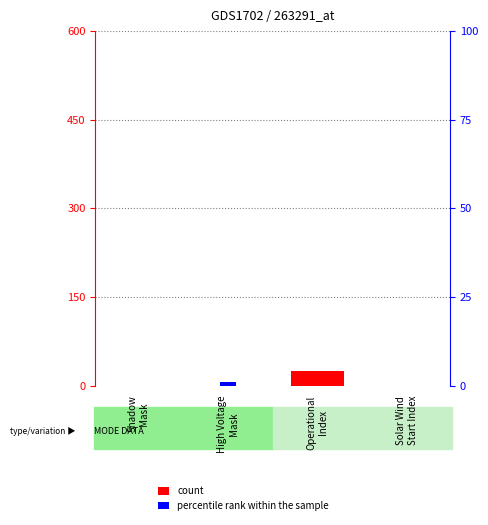

What is the difference between the count values at Operational
Index and Solar Wind
Start Index?

24